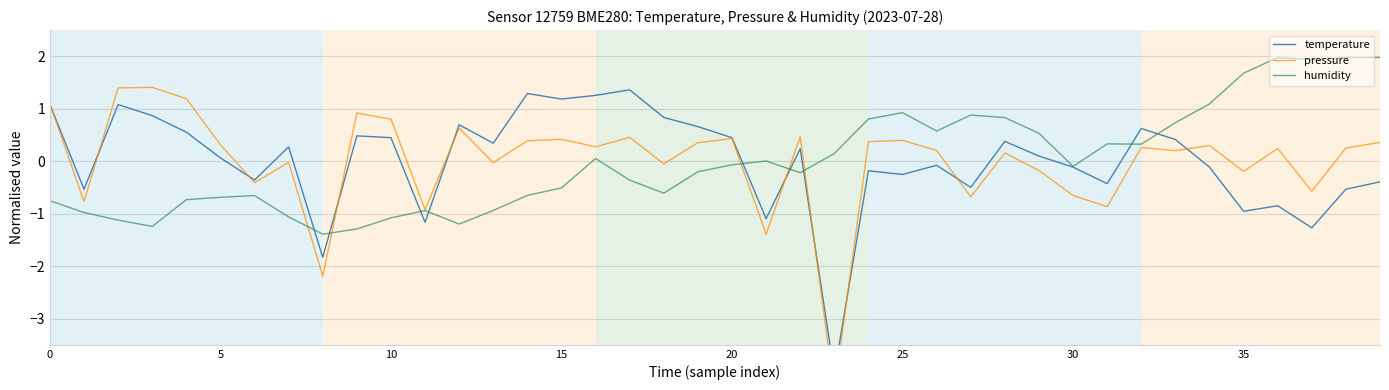

What is the total value across all series at 14?

1.0